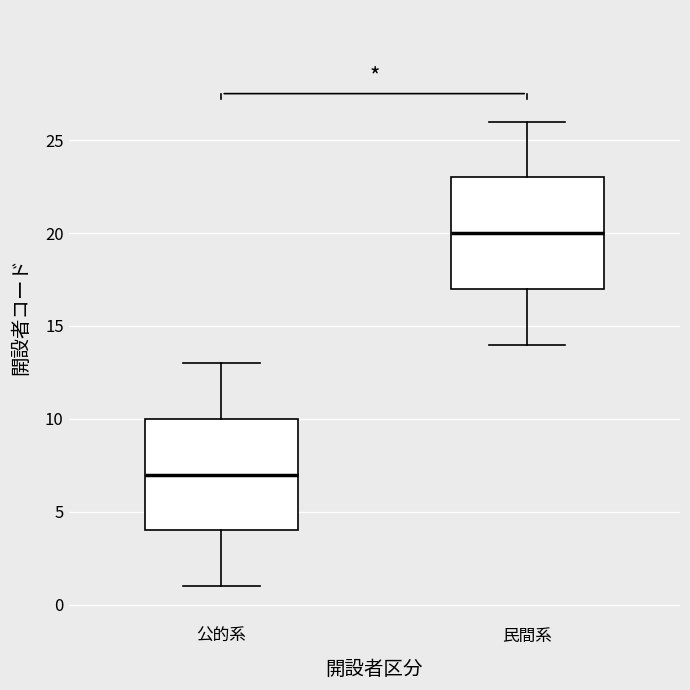

Reading left to right, read every box against the y-axis: the position of its median line, the range the box covers, and the ends of its whiskers. The values are not printed on the chart, so give them approximately, as read against the axis.

公的系: median 7, box 4 to 10, whiskers 1 to 13
民間系: median 20, box 17 to 23, whiskers 14 to 26